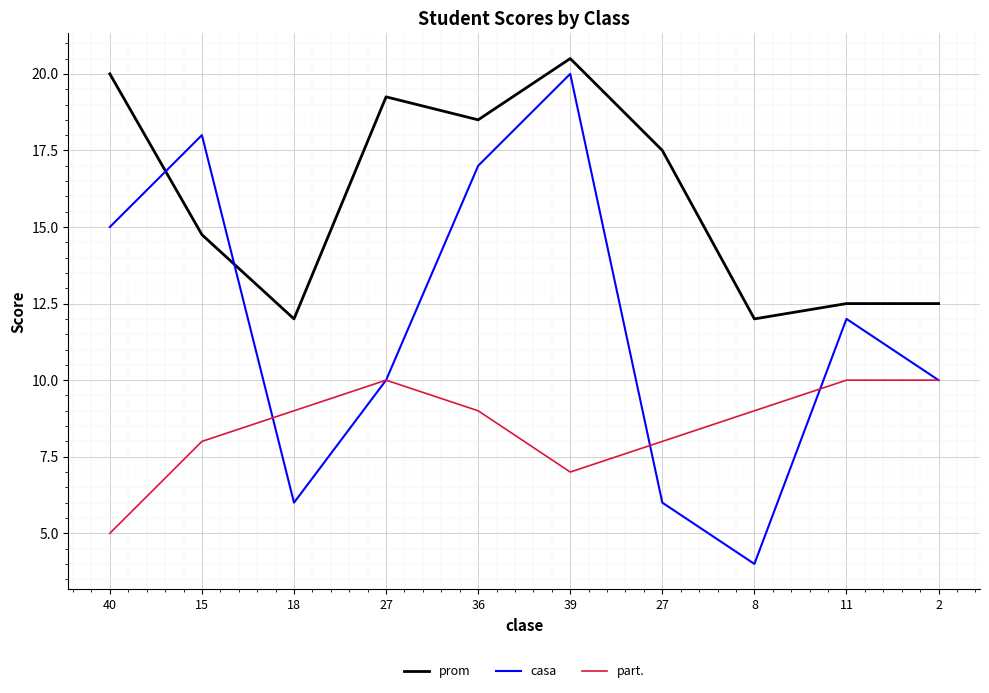

Does the chart have visible grid lines?

Yes